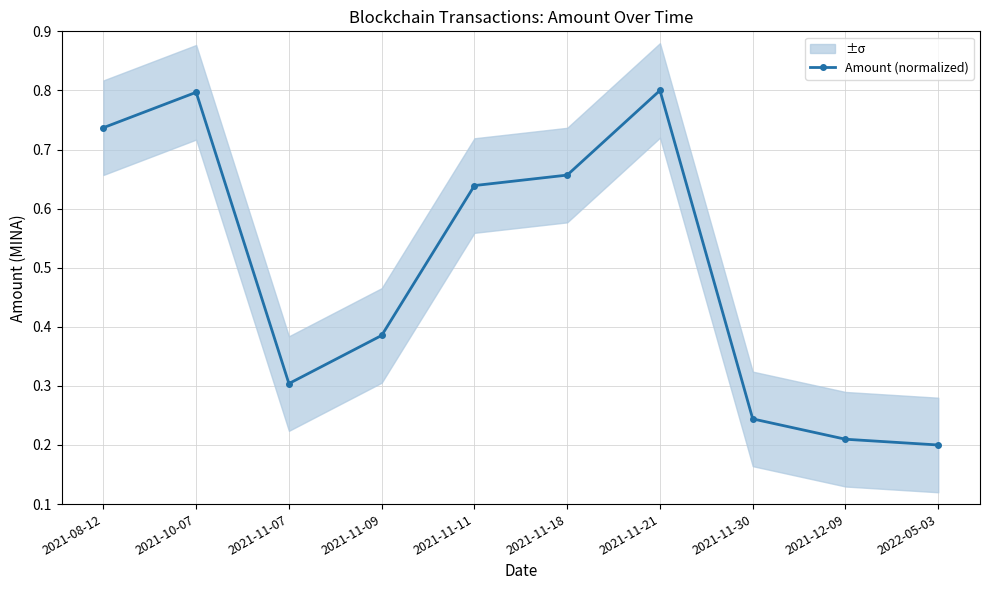

Count the number of categories in the chart.

10